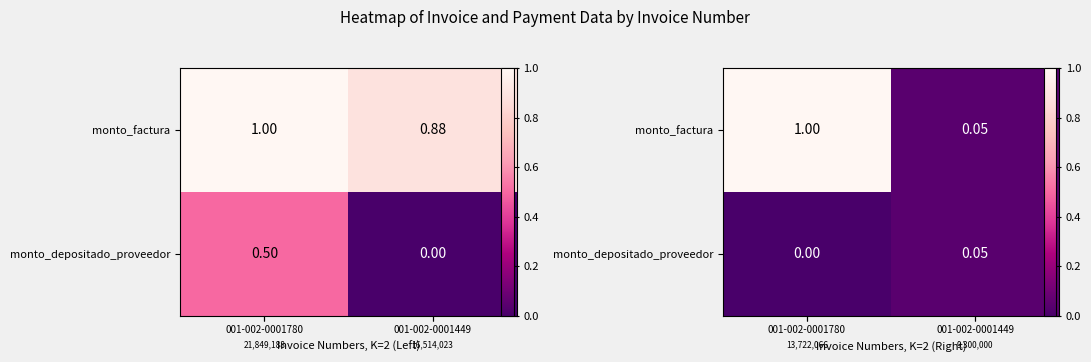

How many series are shown in this chart?

2